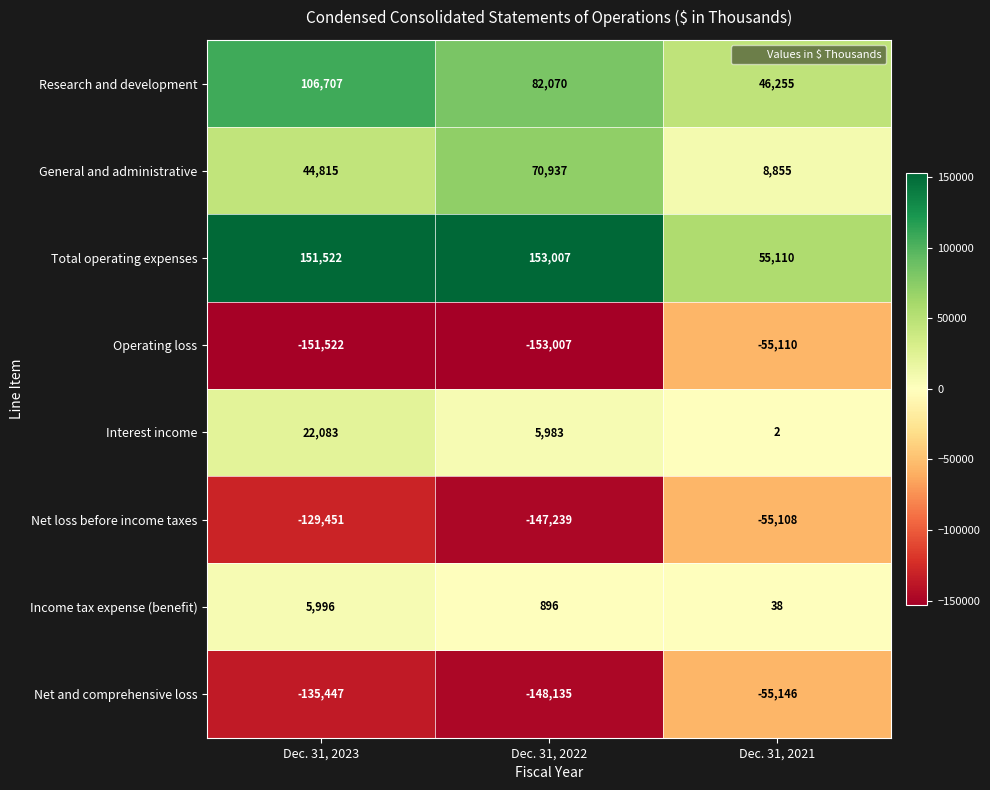

Which label corresponds to the largest value in the chart?

Dec. 31, 2022